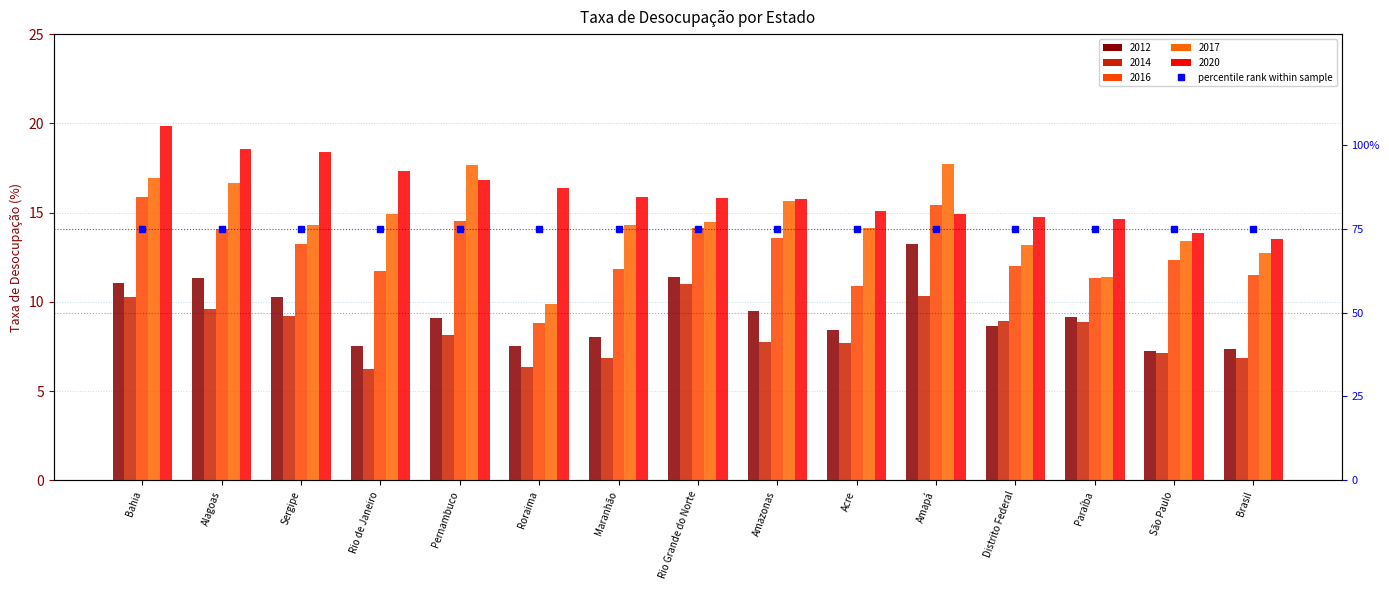

At how many categories does at least one series exceed 17?

6